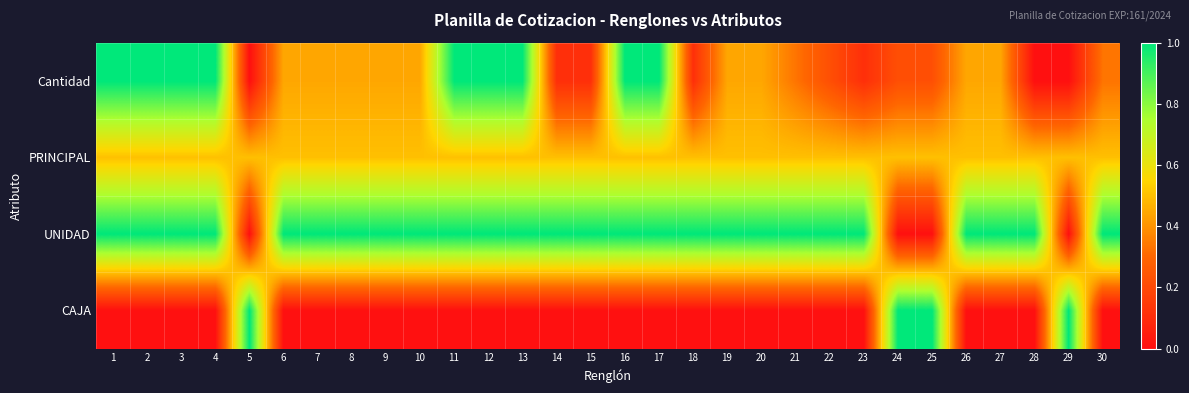

Rank the series at 29 from highest to lowest value.

CAJA, PRINCIPAL, Cantidad, UNIDAD